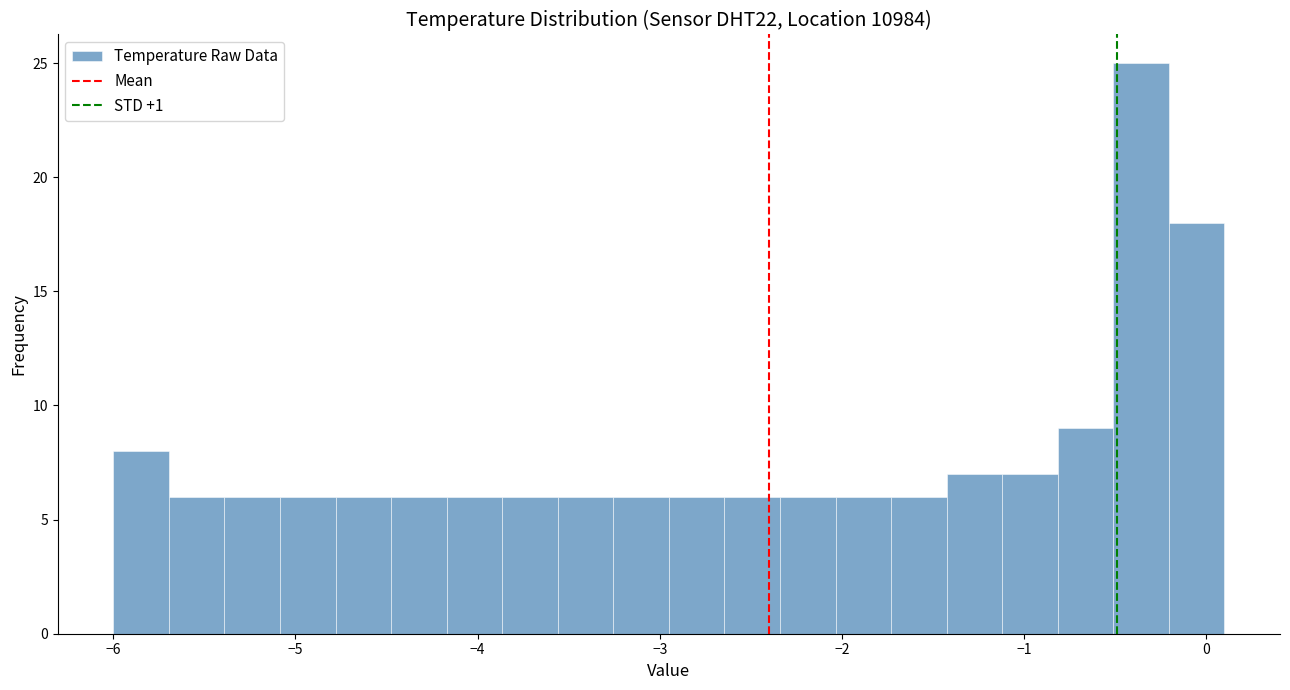

Around what value on the x-axis is the tallest bar? Give the approximate position of its centre, as read against the axis.

-0.4